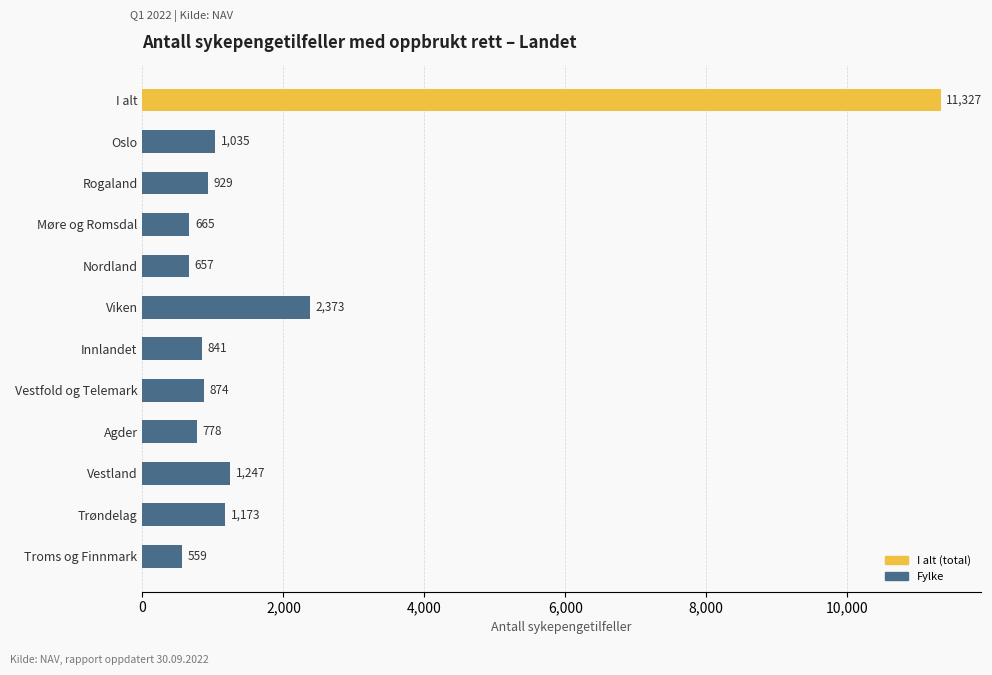

Rank the categories by value from lowest to highest.

Troms og Finnmark, Nordland, Møre og Romsdal, Agder, Innlandet, Vestfold og Telemark, Rogaland, Oslo, Trøndelag, Vestland, Viken, I alt